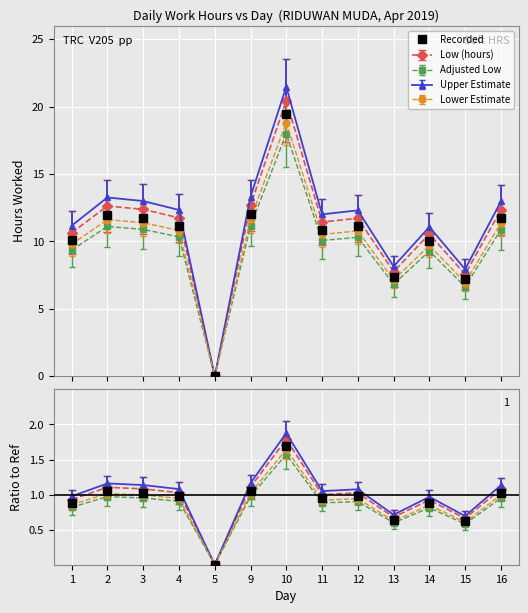

The value at 3 is 1.0. True or false?

True